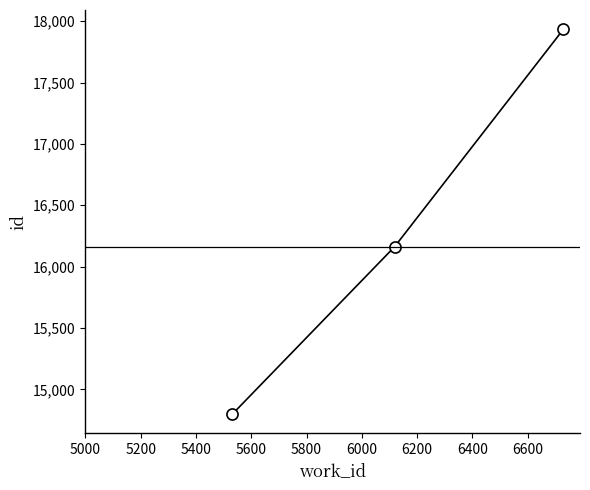

How many lines are shown in the chart?

1